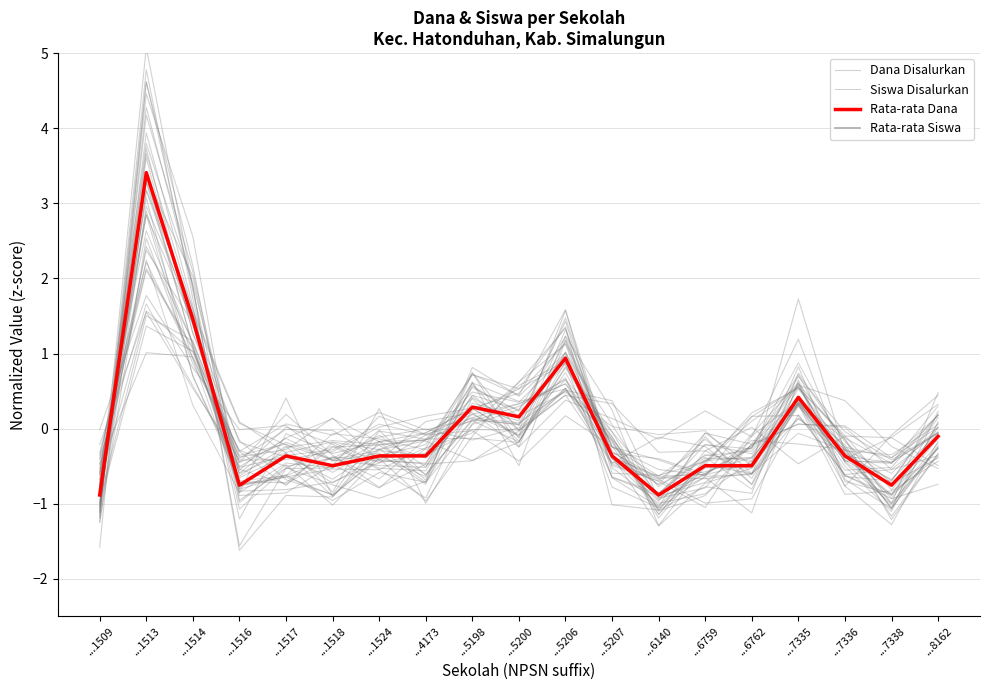

After their last crossing, which series has the higher values: Dana Disalurkan or Rata-rata Siswa?

Rata-rata Siswa